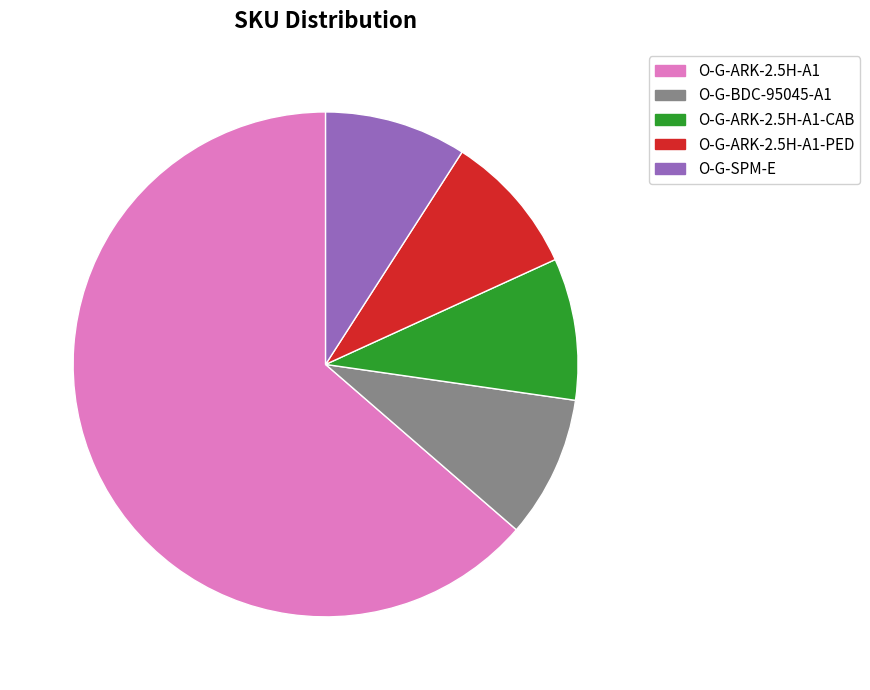

Is it true that O-G-ARK-2.5H-A1-CAB is 9% of the pie?

True